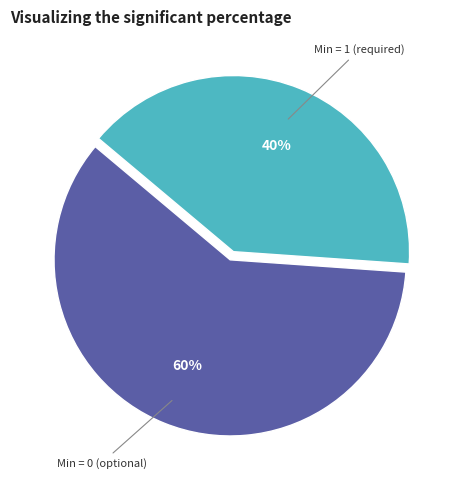

How many segments does this pie chart have?

2